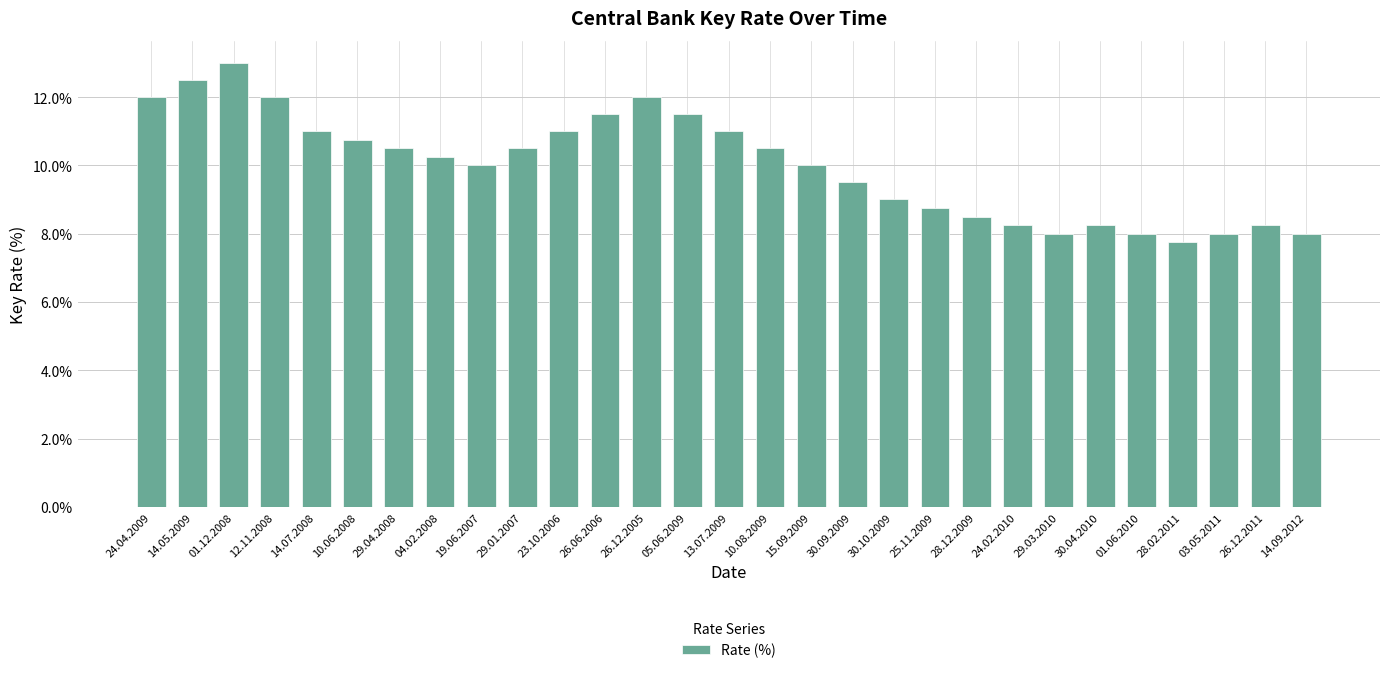

At which category does the chart reach its minimum across all series?

28.02.2011